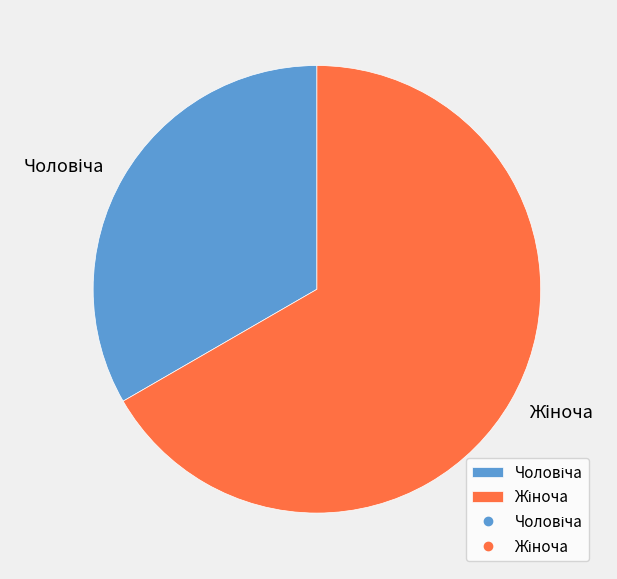

Is there a majority slice in this chart?

Yes